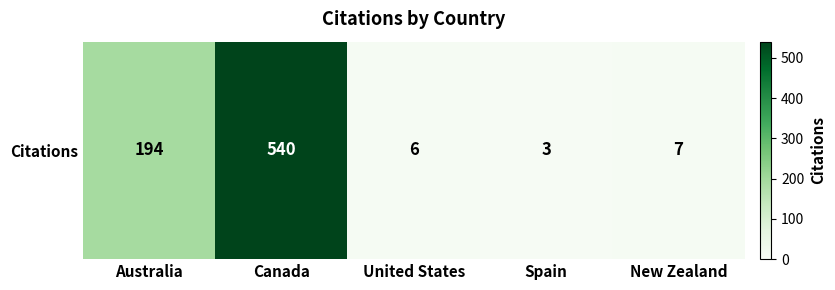

What is the sum of the values at Spain and Australia?

197